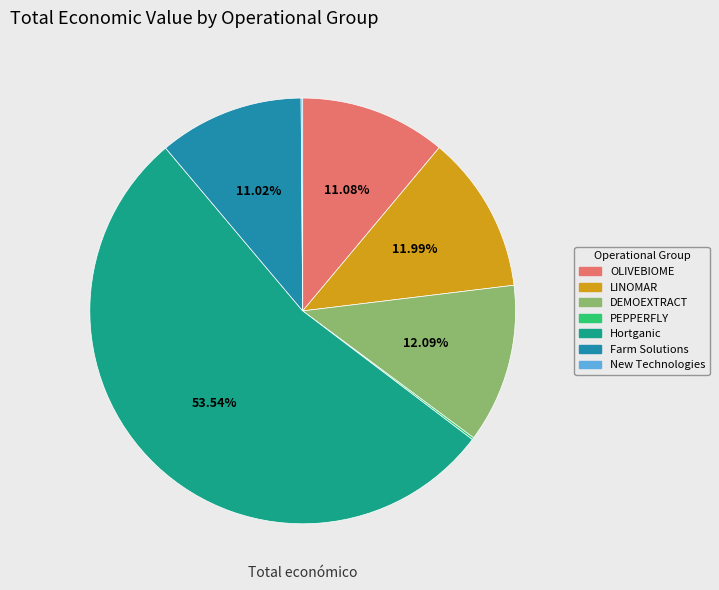

What is the majority slice?

Hortganic